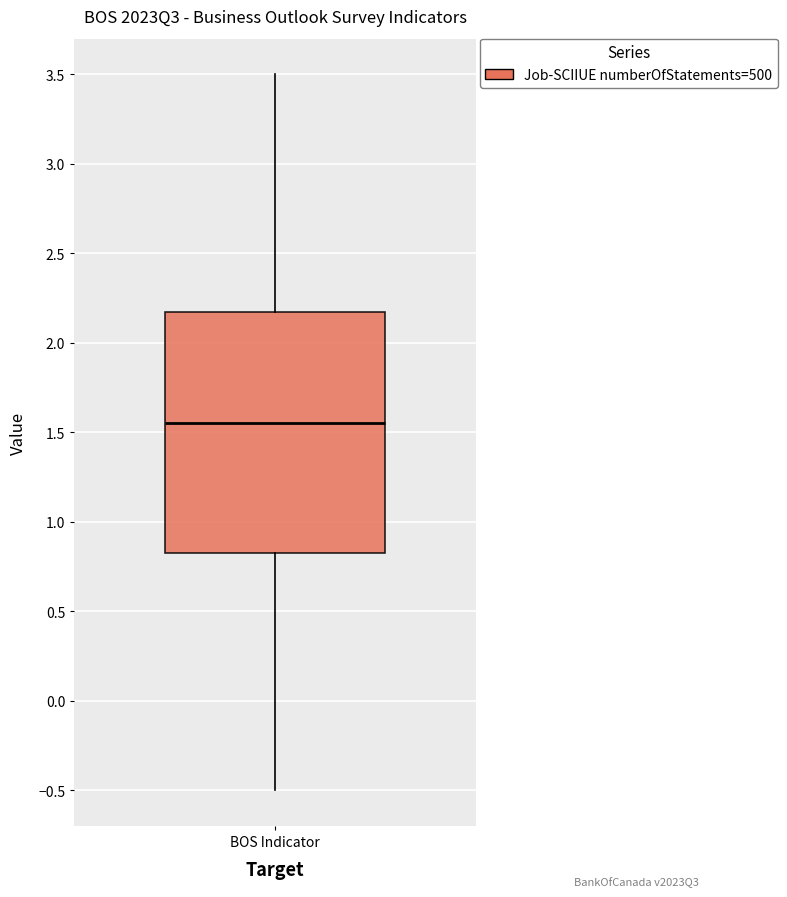

Where is the lower edge of the box for BOS Indicator on the y-axis? The values are not printed on the chart, so give them approximately, as read against the axis.

0.85